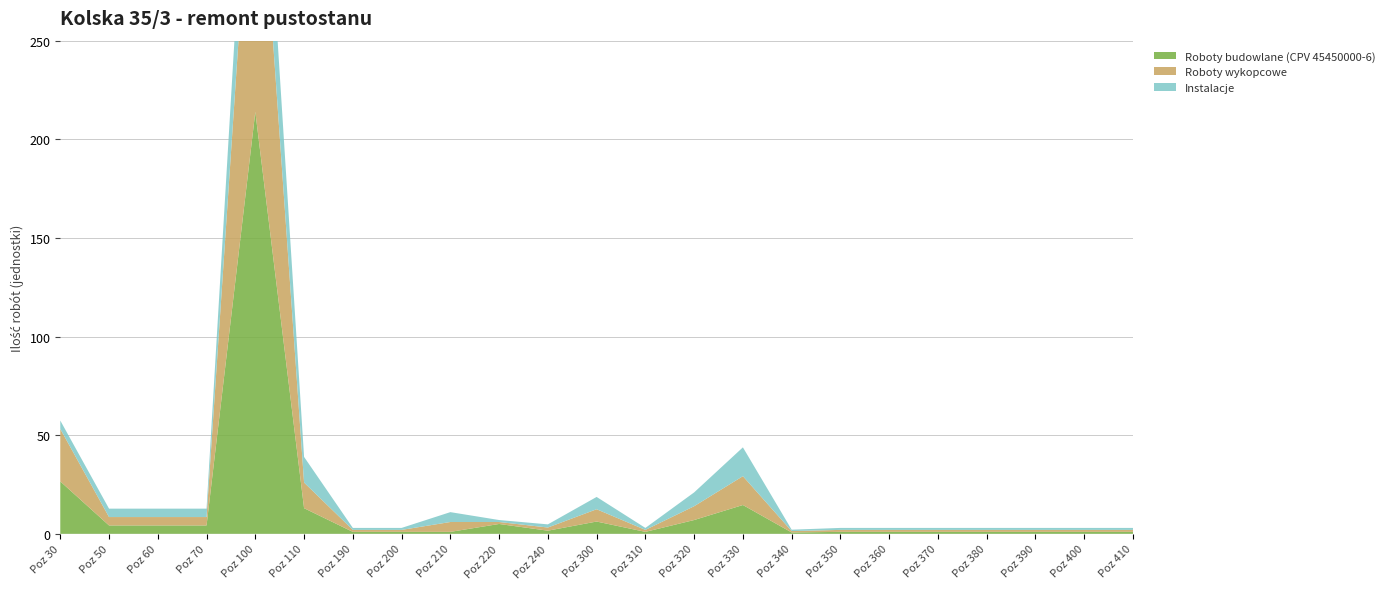

Reading left to right, list all the values displayed in this chart.

Roboty budowlane (CPV 45450000-6): Poz 30=26.6	Poz 50=4.3	Poz 60=4.3	Poz 70=4.3	Poz 100=213.9	Poz 110=13.0	Poz 190=1.0	Poz 200=1.0	Poz 210=1.0	Poz 220=5.0	Poz 240=1.6	Poz 300=6.2	Poz 310=1.0	Poz 320=7.0	Poz 330=14.6	Poz 340=0.7	Poz 350=1.0	Poz 360=1.0	Poz 370=1.0	Poz 380=1.0	Poz 390=1.0	Poz 400=1.0	Poz 410=1.0
Roboty wykopcowe: Poz 30=26.6	Poz 50=4.3	Poz 60=4.3	Poz 70=4.3	Poz 100=163.4	Poz 110=13.0	Poz 190=1.0	Poz 200=1.0	Poz 210=5.0	Poz 220=1.0	Poz 240=1.6	Poz 300=6.2	Poz 310=1.0	Poz 320=7.0	Poz 330=14.6	Poz 340=0.7	Poz 350=1.0	Poz 360=1.0	Poz 370=1.0	Poz 380=1.0	Poz 390=1.0	Poz 400=1.0	Poz 410=1.0
Instalacje: Poz 30=4.3	Poz 50=4.3	Poz 60=4.3	Poz 70=4.3	Poz 100=50.5	Poz 110=13.0	Poz 190=1.0	Poz 200=1.0	Poz 210=5.0	Poz 220=1.0	Poz 240=1.6	Poz 300=6.2	Poz 310=1.0	Poz 320=7.0	Poz 330=14.6	Poz 340=0.7	Poz 350=1.0	Poz 360=1.0	Poz 370=1.0	Poz 380=1.0	Poz 390=1.0	Poz 400=1.0	Poz 410=1.0